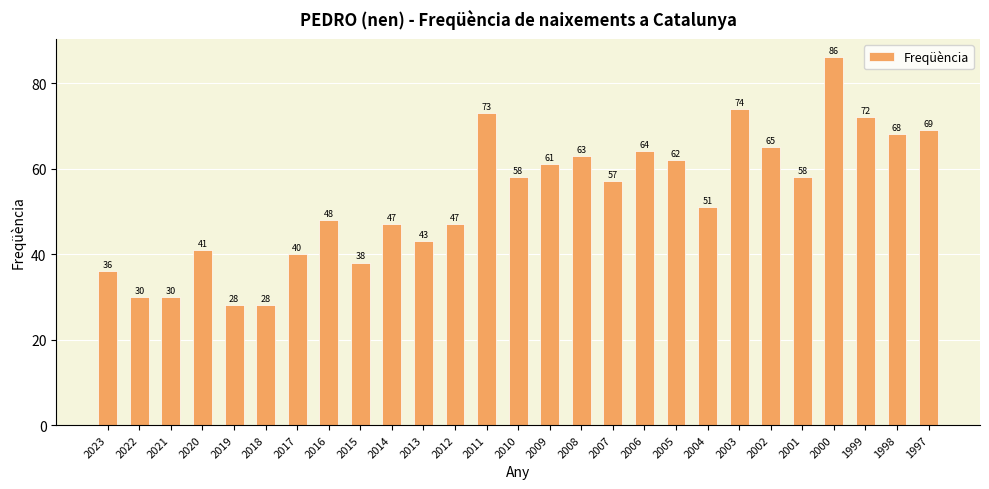

What is the sum of the values at 2014 and 1998?

115